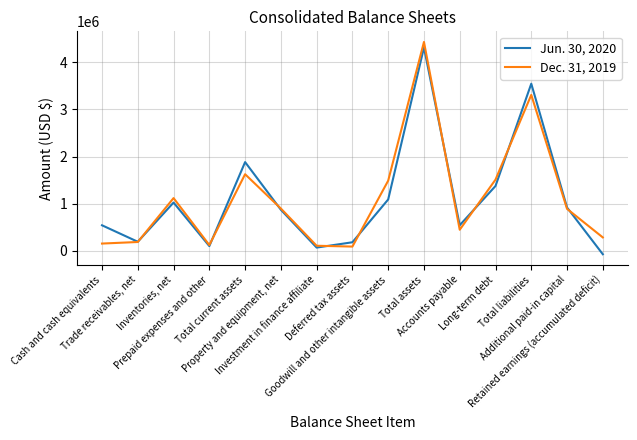

What is the average value of the Jun. 30, 2020 series?

1107233